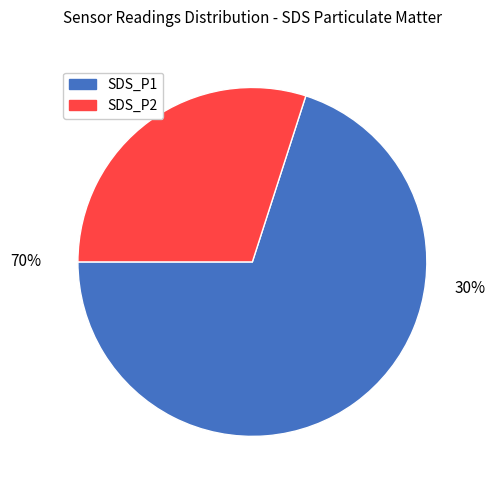

The SDS_P2 slice represents 17% of the pie. True or false?

False